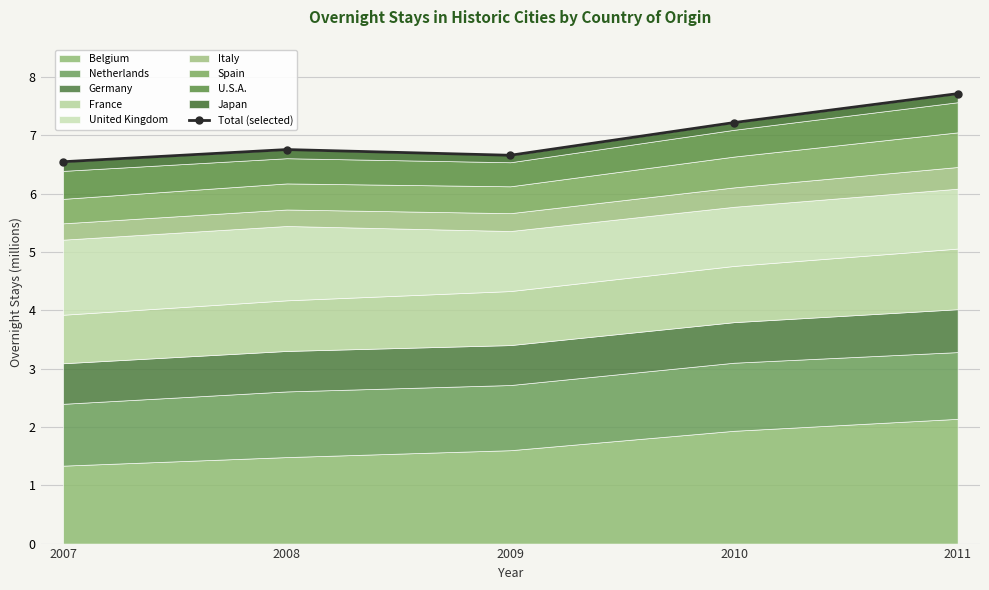

Between 2007 and 2009, which is larger?

2009